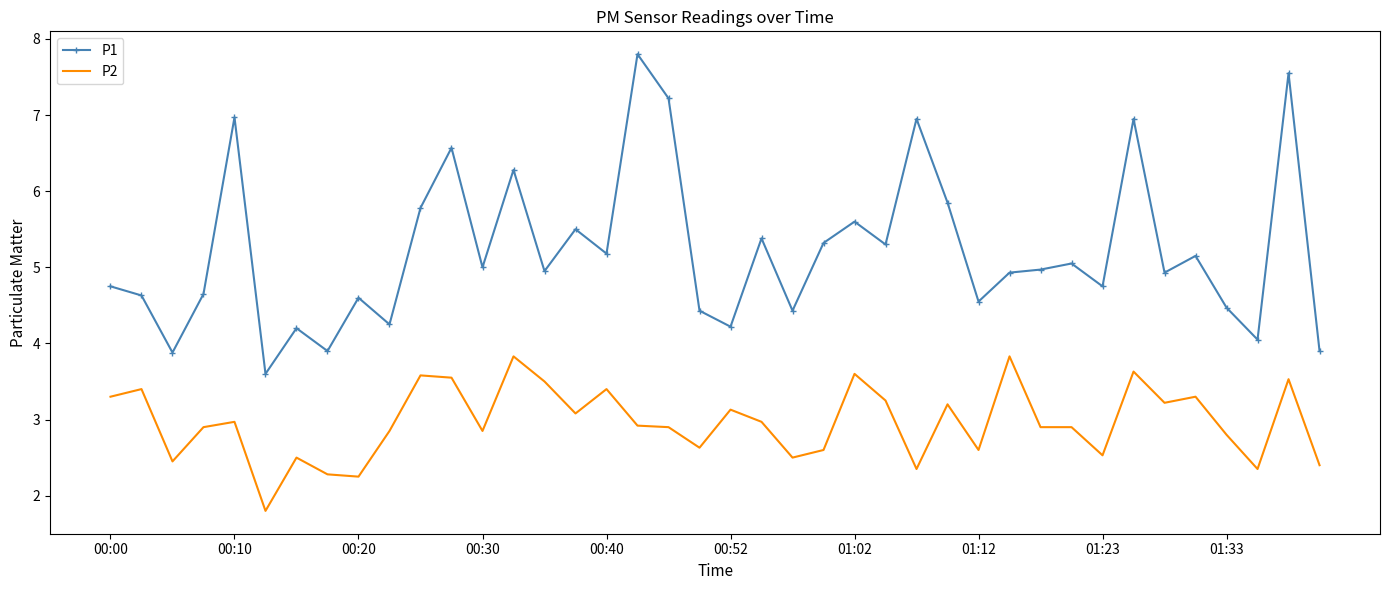

At how many categories does at least one series exceed 4?

36